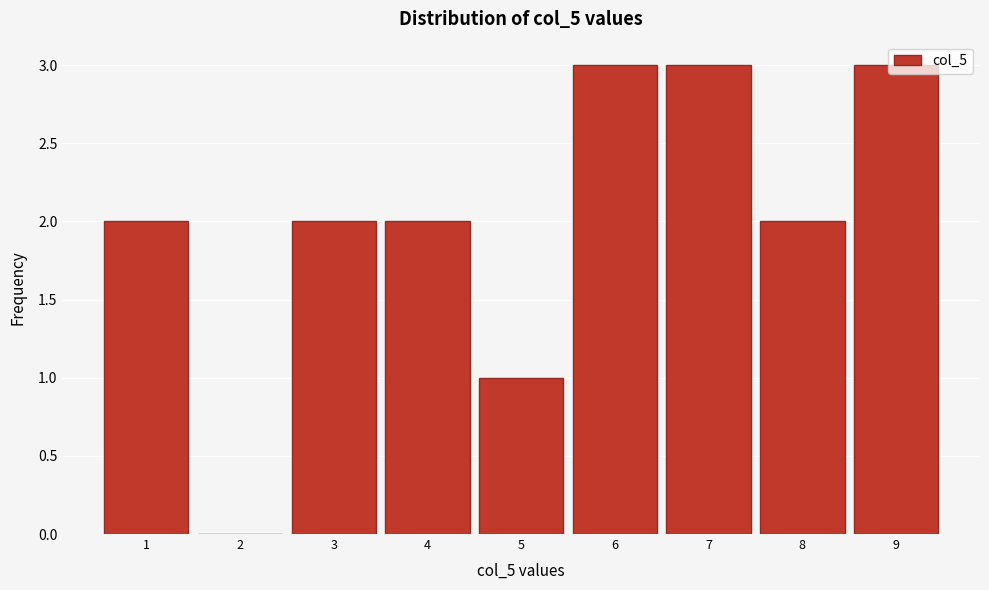

What is the ratio of the value at 3 to the value at 7?

0.7